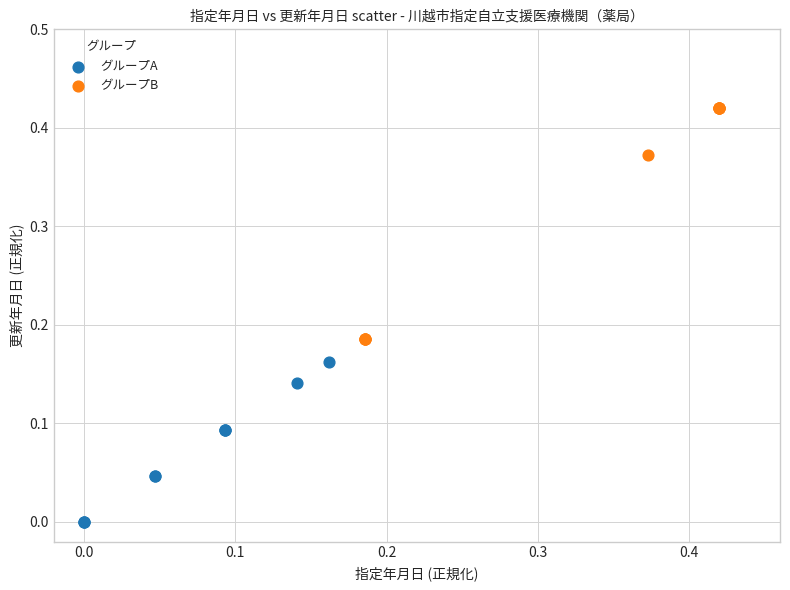

Which series has the largest Y range (max minus min)?

グループB